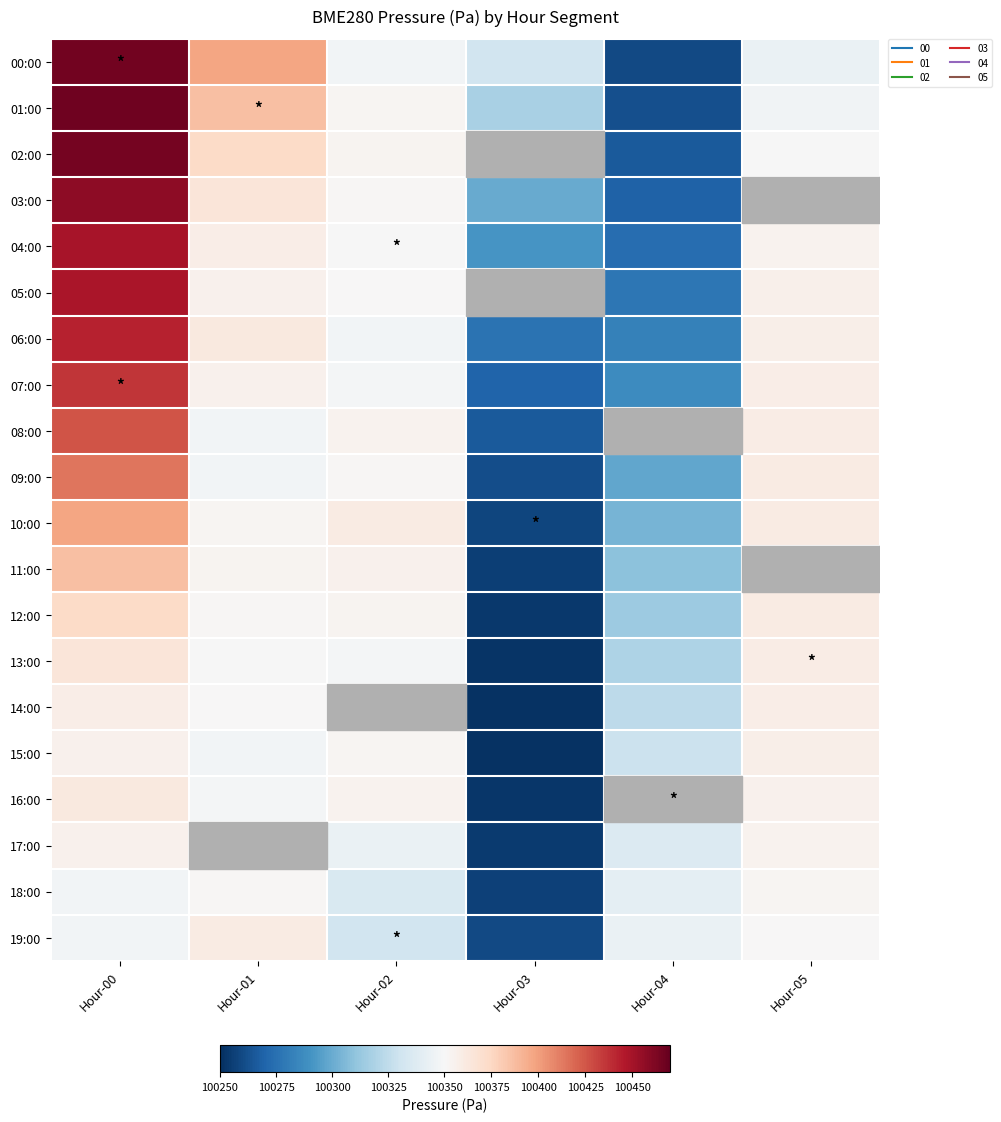

What is the total value across all series at Hour-03?

2005452.8